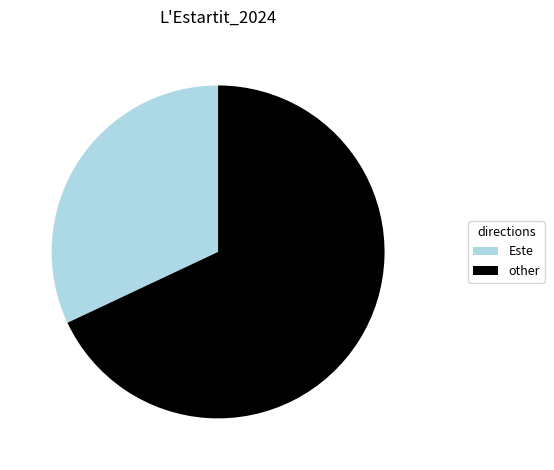

Is there any slice that represents more than half of the pie?

Yes